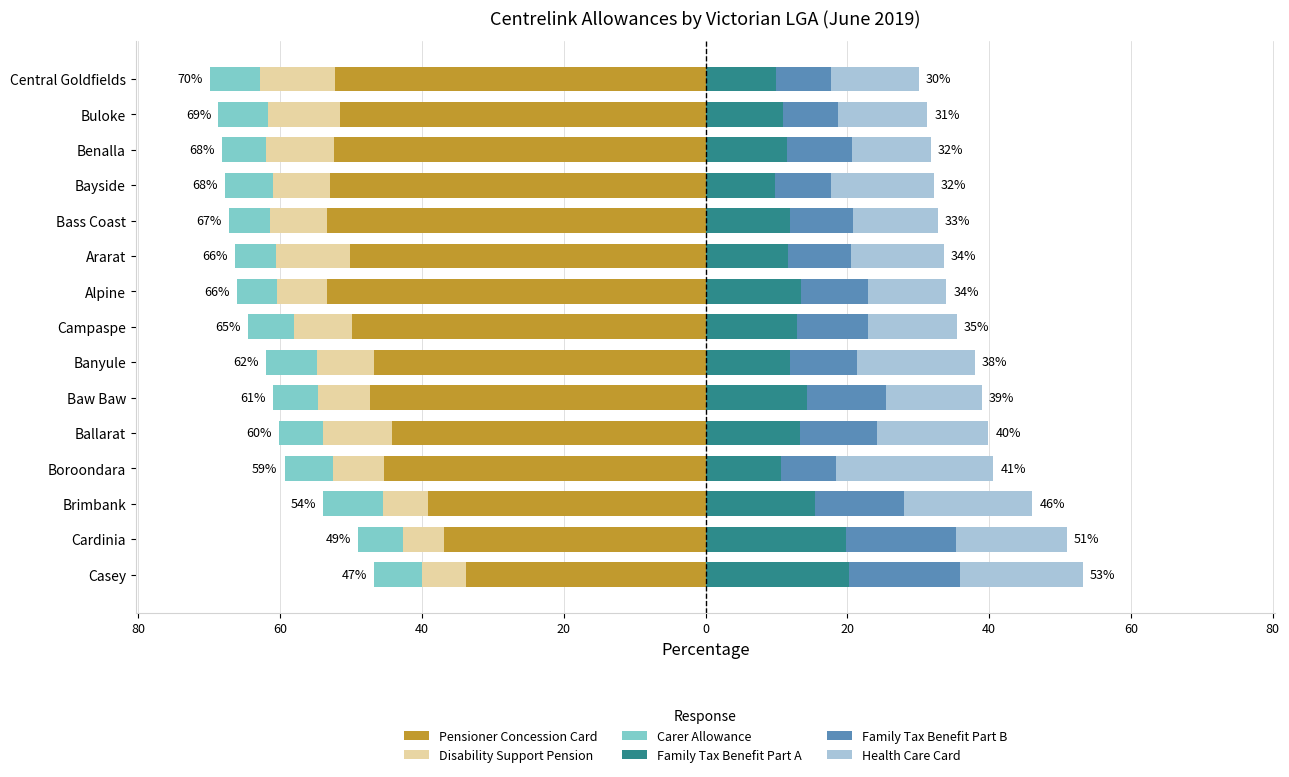

Count the number of data series in this chart.

6